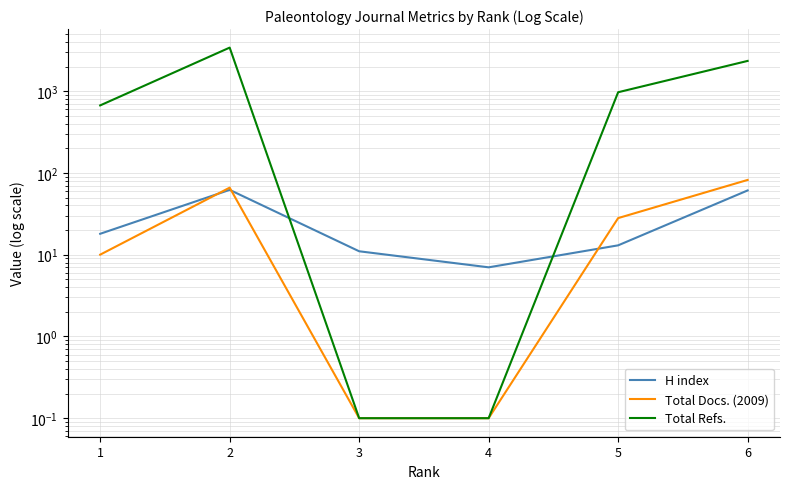

At which label does H index first exceed 18?

2